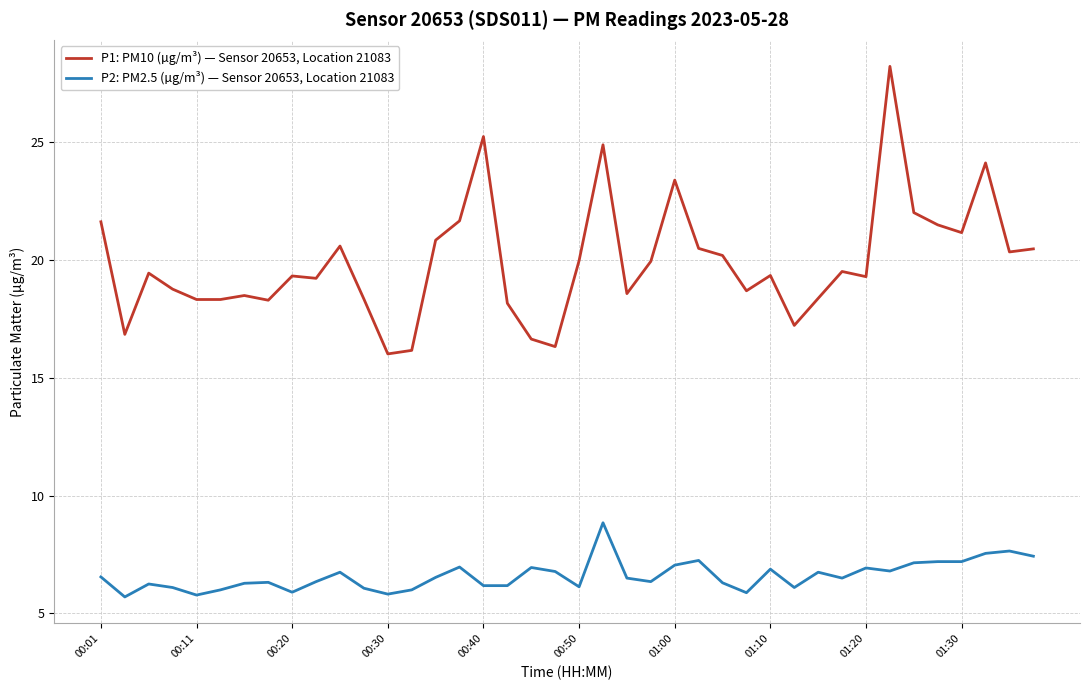

List the series in order of their overall mean, lowest first.

P2: PM2.5 (µg/m³) — Sensor 20653, Location 21083, P1: PM10 (µg/m³) — Sensor 20653, Location 21083